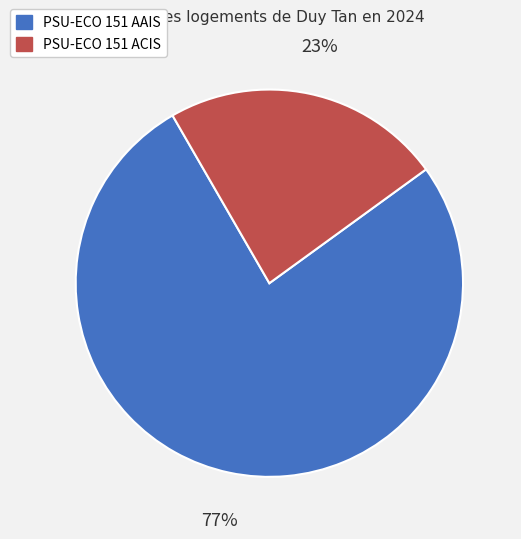

Count the number of slices in the pie.

2